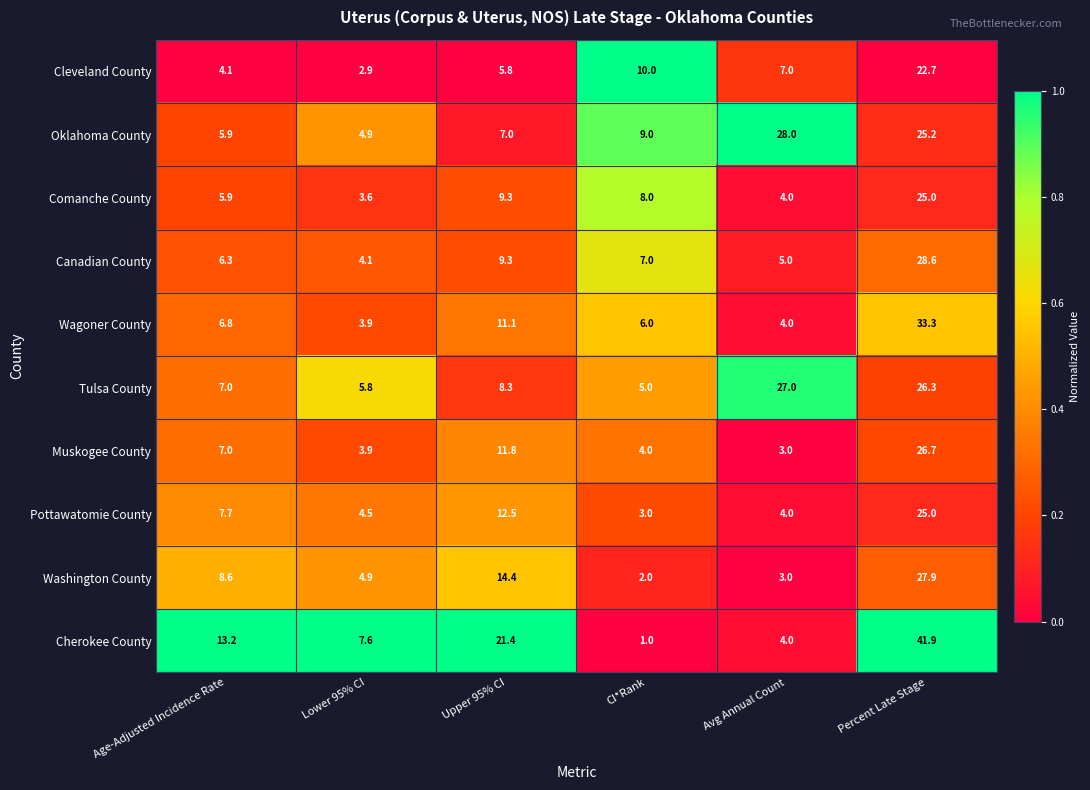

Which category has the highest value across all series?

Percent Late Stage